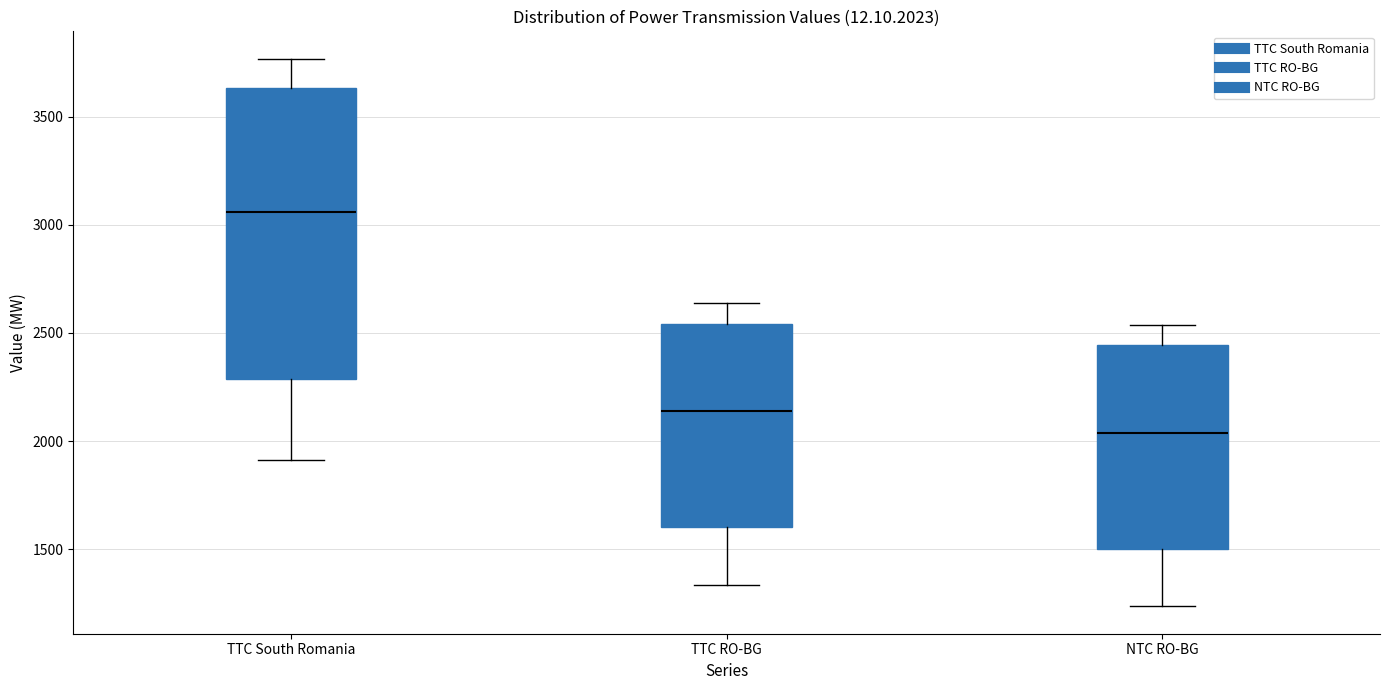

Which box's median line is the highest?

TTC South Romania